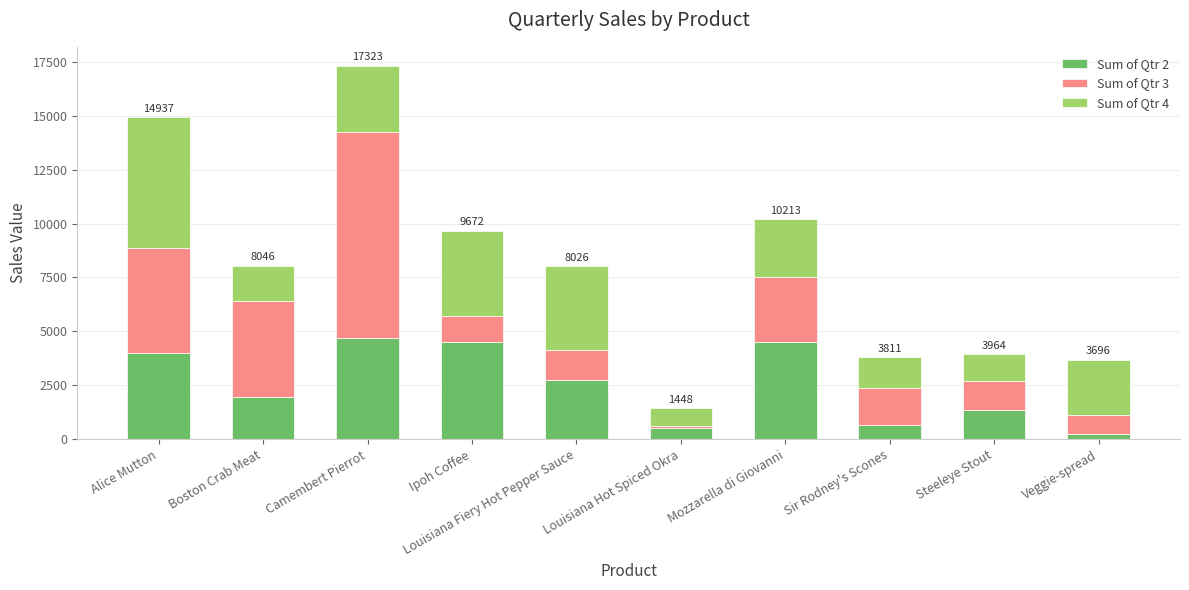

What is the difference between the Sum of Qtr 2 values at Ipoh Coffee and Louisiana Fiery Hot Pepper Sauce?

1745.8